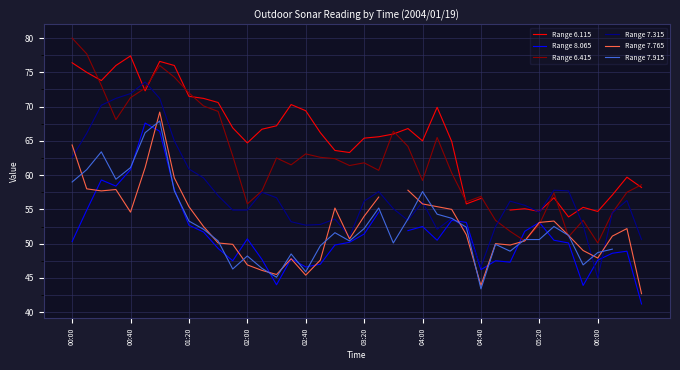

Which series has the largest range (max minus min)?

Range 6.415